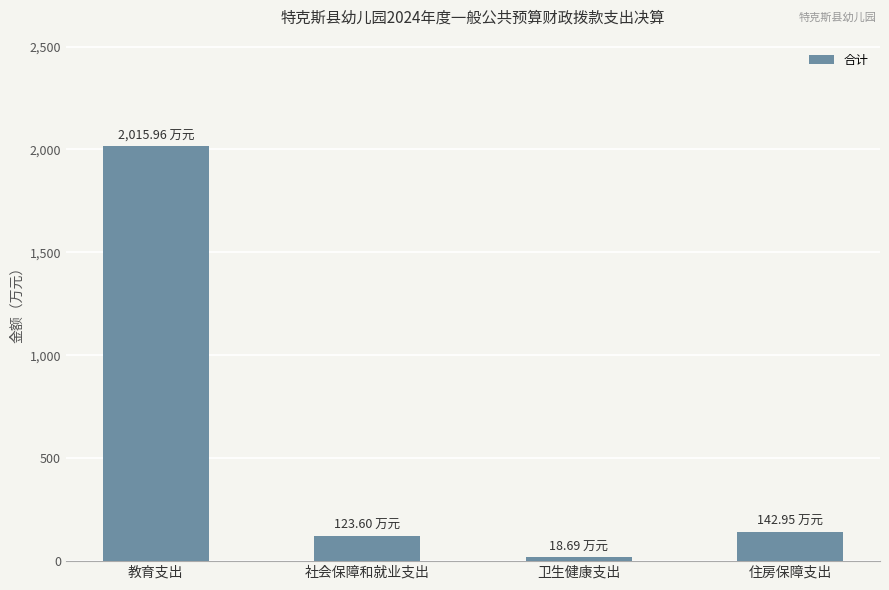

Which category has the lowest value across all series?

卫生健康支出